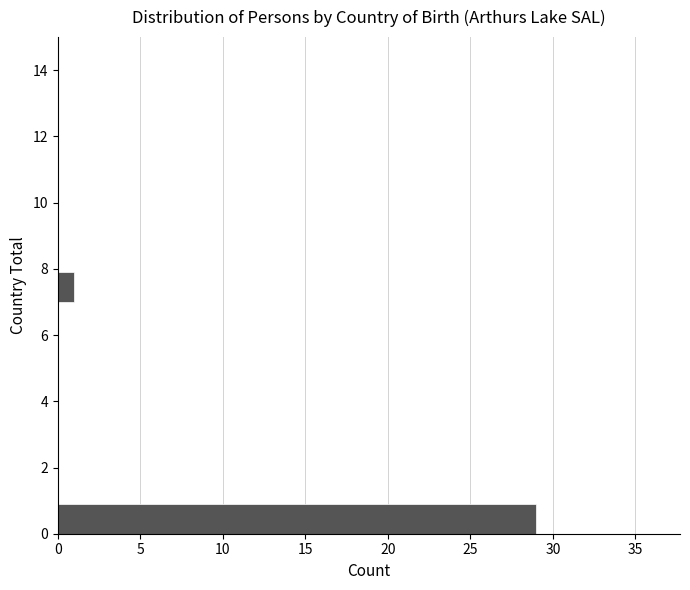

What is the length of the bar covering 7 to 8 on the y-axis? The values are not printed on the chart, so give them approximately, as read against the axis.

1